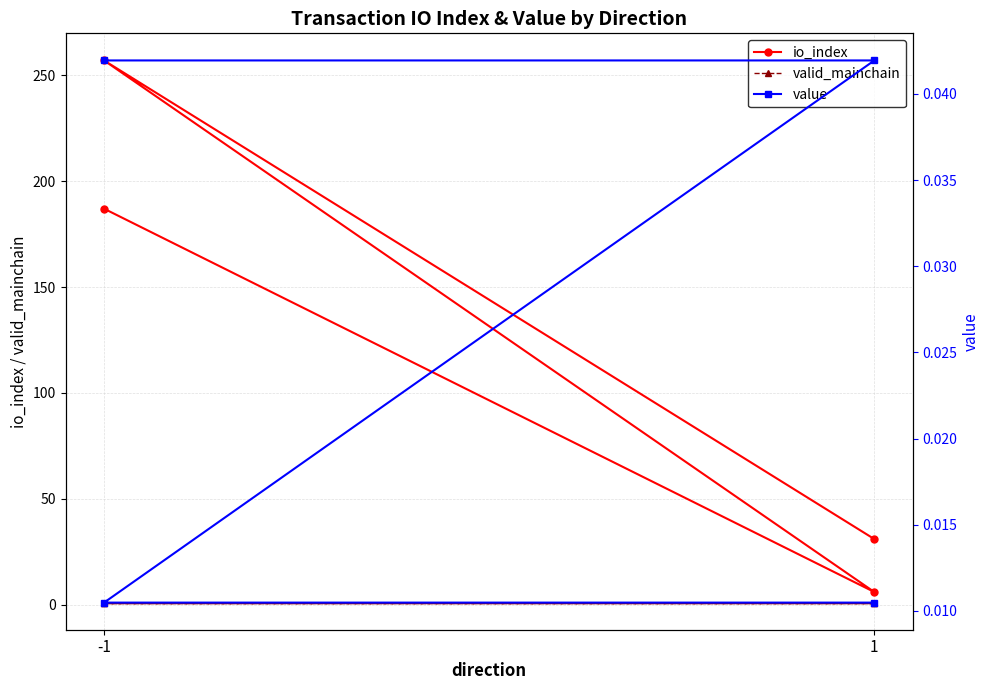

True or false: value and valid_mainchain cross at least once.

False